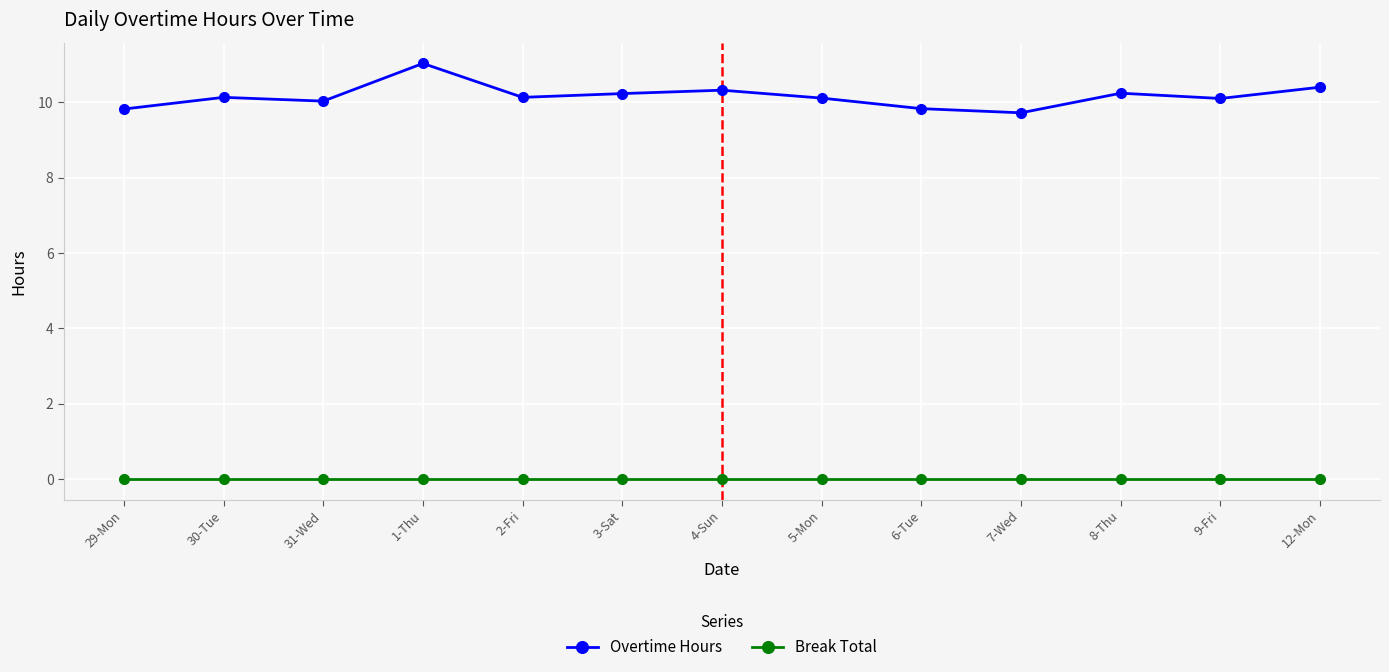

Rank the series by their maximum value, from highest to lowest.

Overtime Hours, Break Total